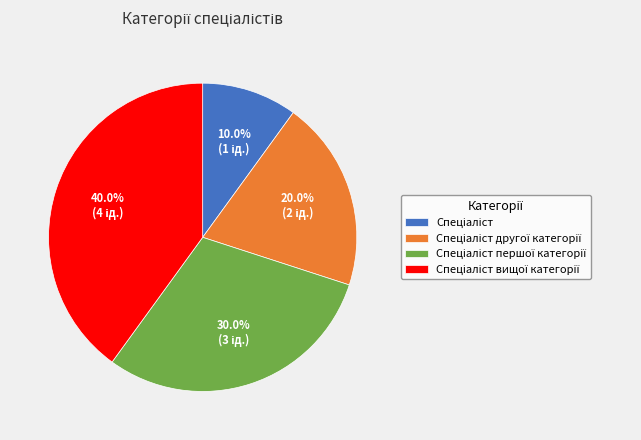

Is there a majority slice in this chart?

No